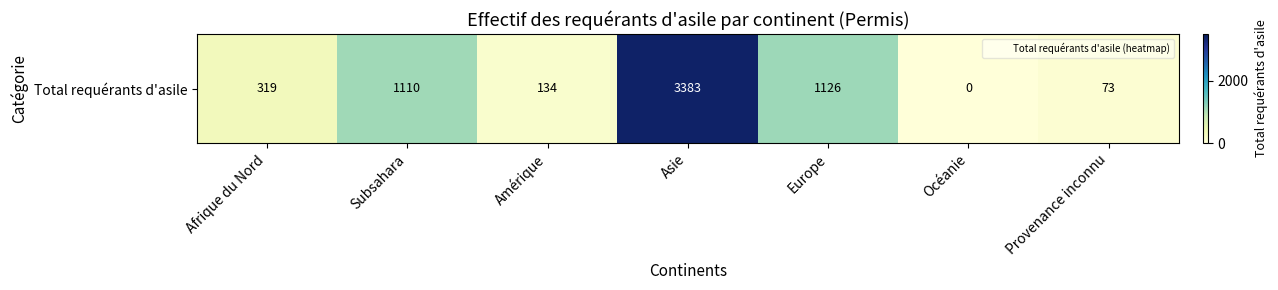

What is the average value?

878